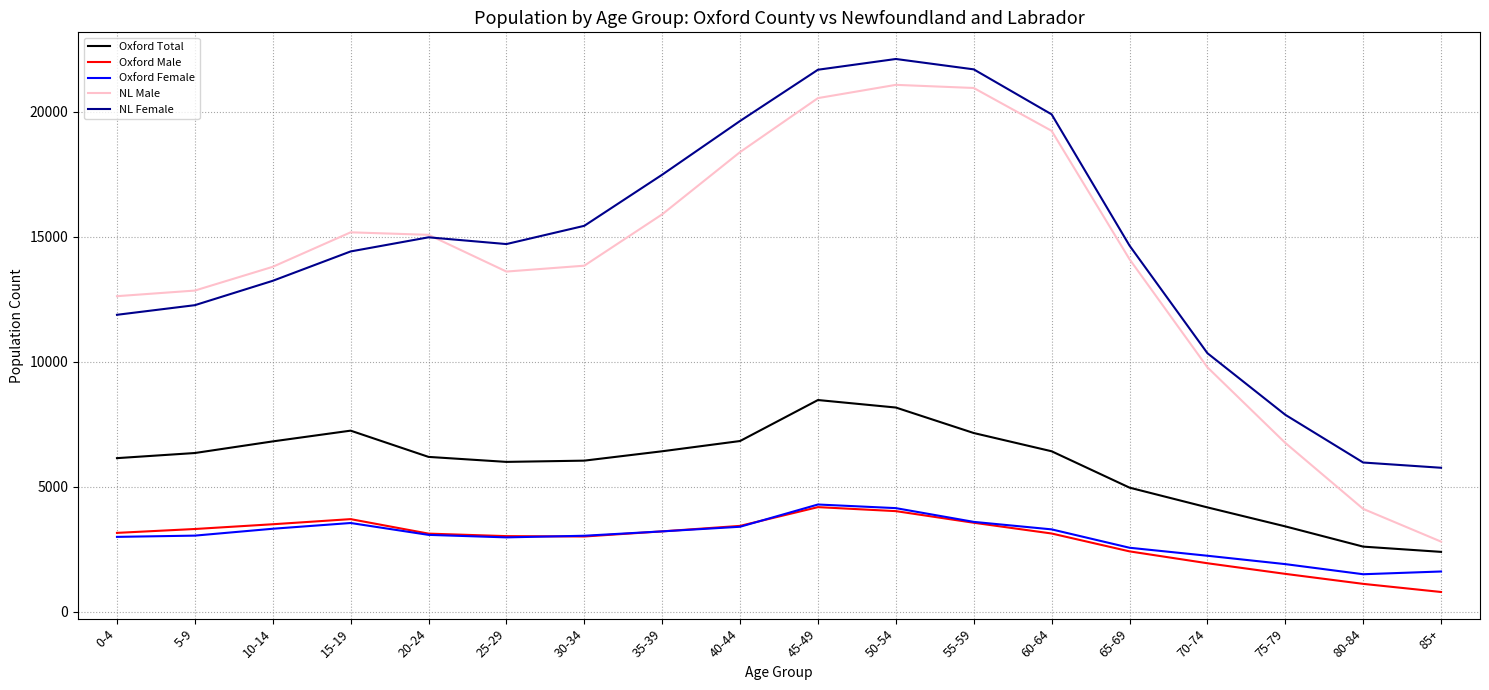

At which label does Oxford Female first exceed 3070?

10-14